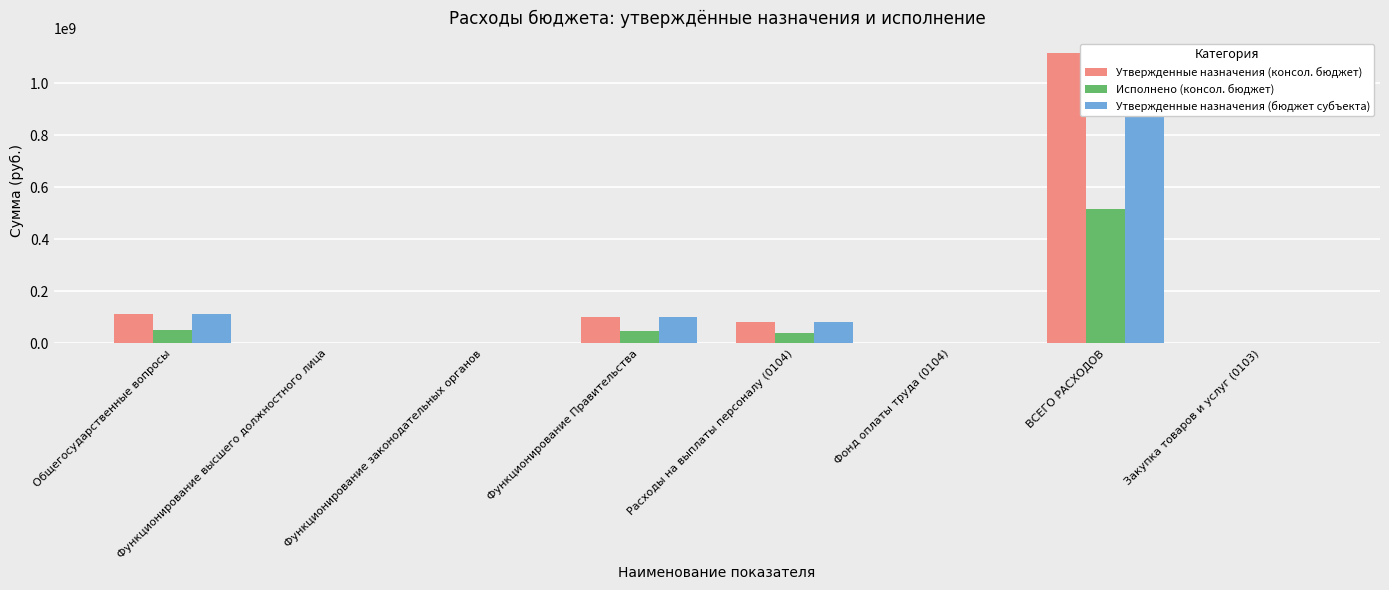

Is it true that Утвержденные назначения (бюджет субъекта) equals 2028587.9 at Функционирование высшего должностного лица?

False